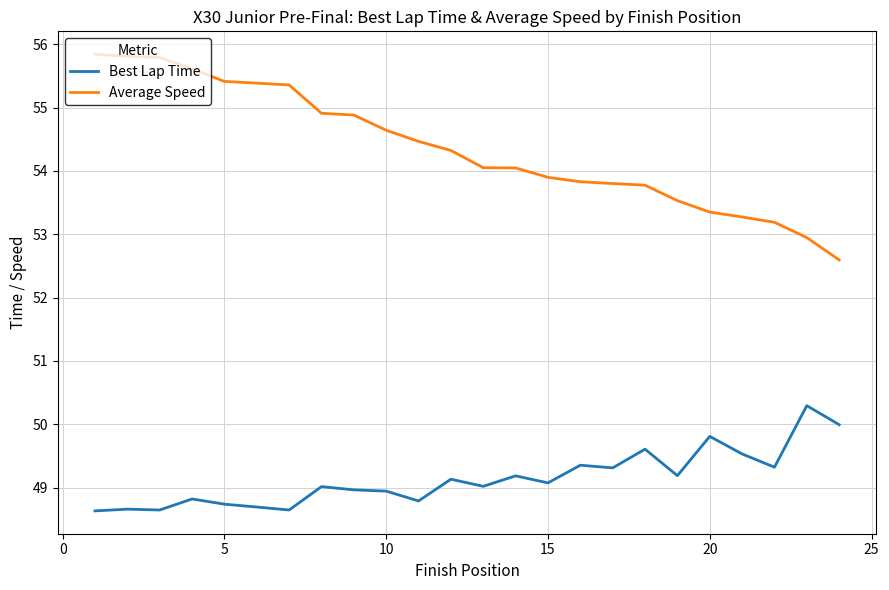

What is the difference between the maximum and second lowest values in the Best Lap Time series?

1.6